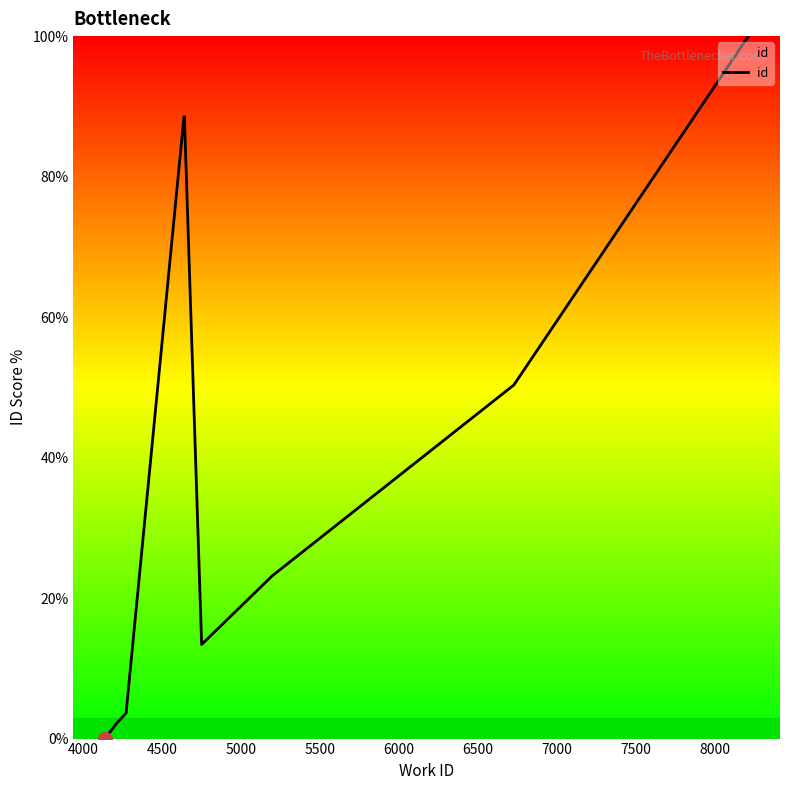

Reading left to right, extract all data points from this chart.

0.0	2.2	3.6	88.5	88.5	88.5	13.4	23.2	50.3	100.0